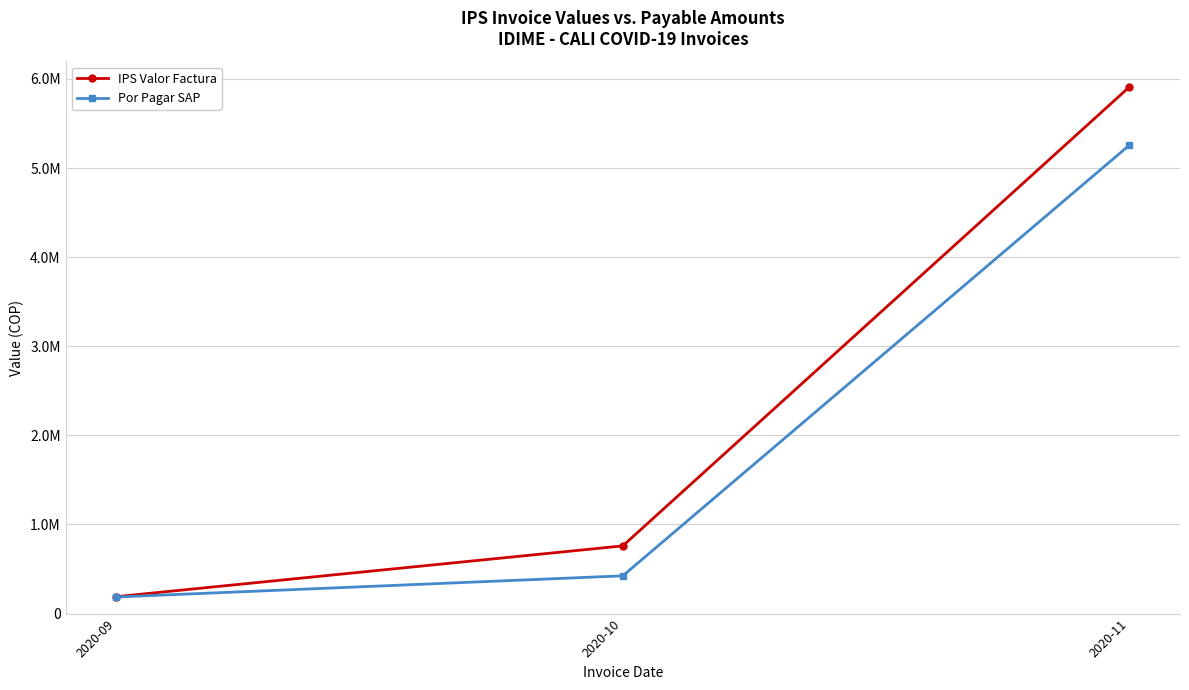

Which label corresponds to the largest value in the chart?

2020-11